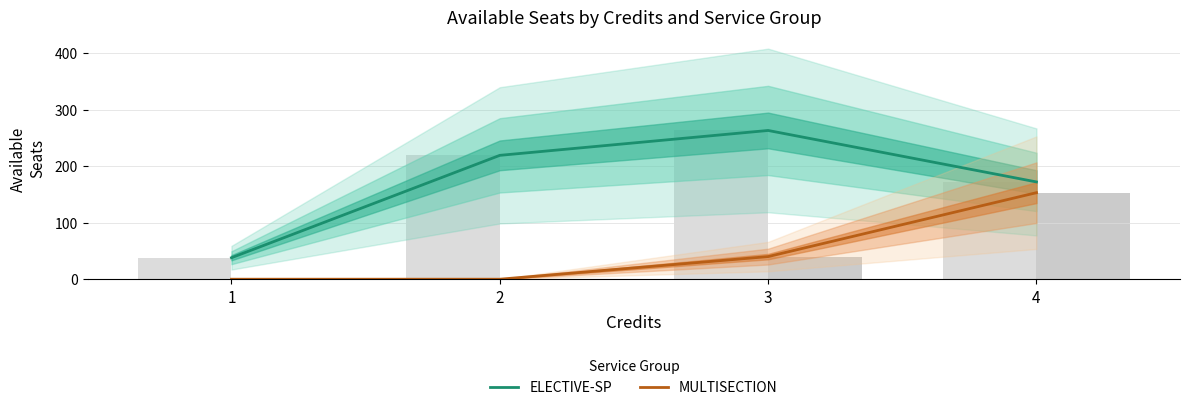

What is the difference between the maximum and minimum values in the ELECTIVE-SP series?

225